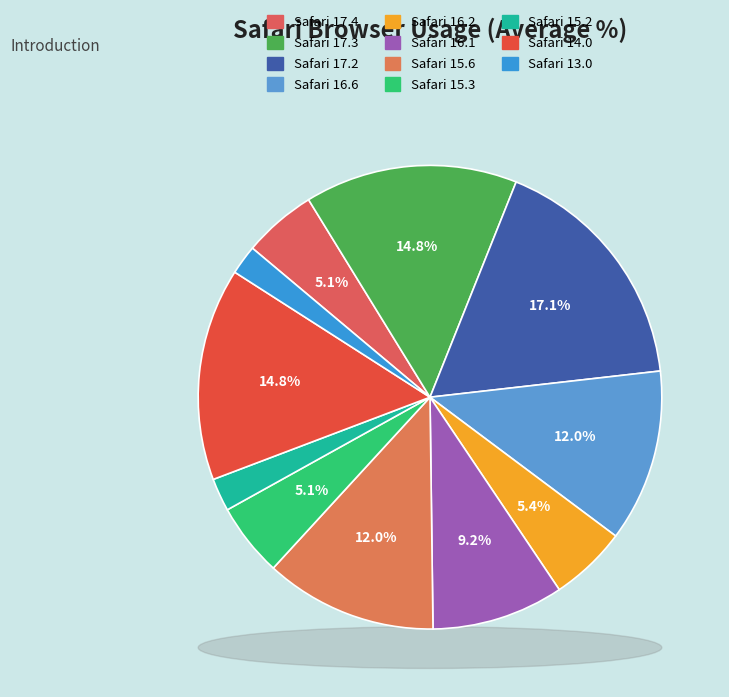

Count the number of slices in the pie.

11